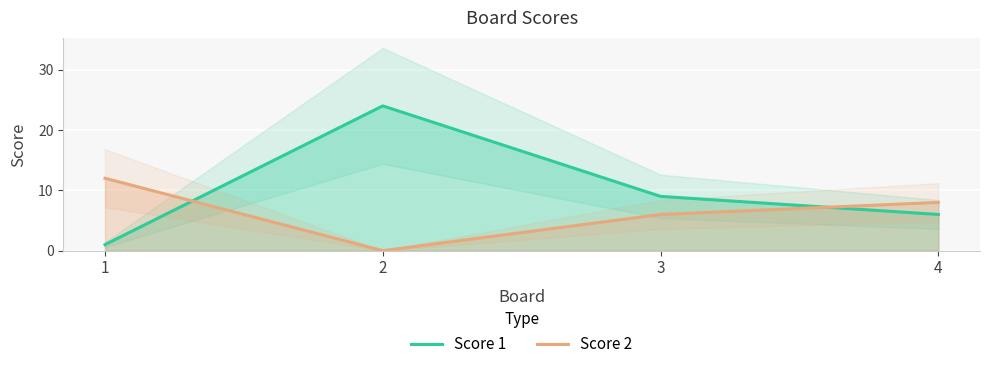

What value does the Score 2 series have at 4, to the nearest 10?

10